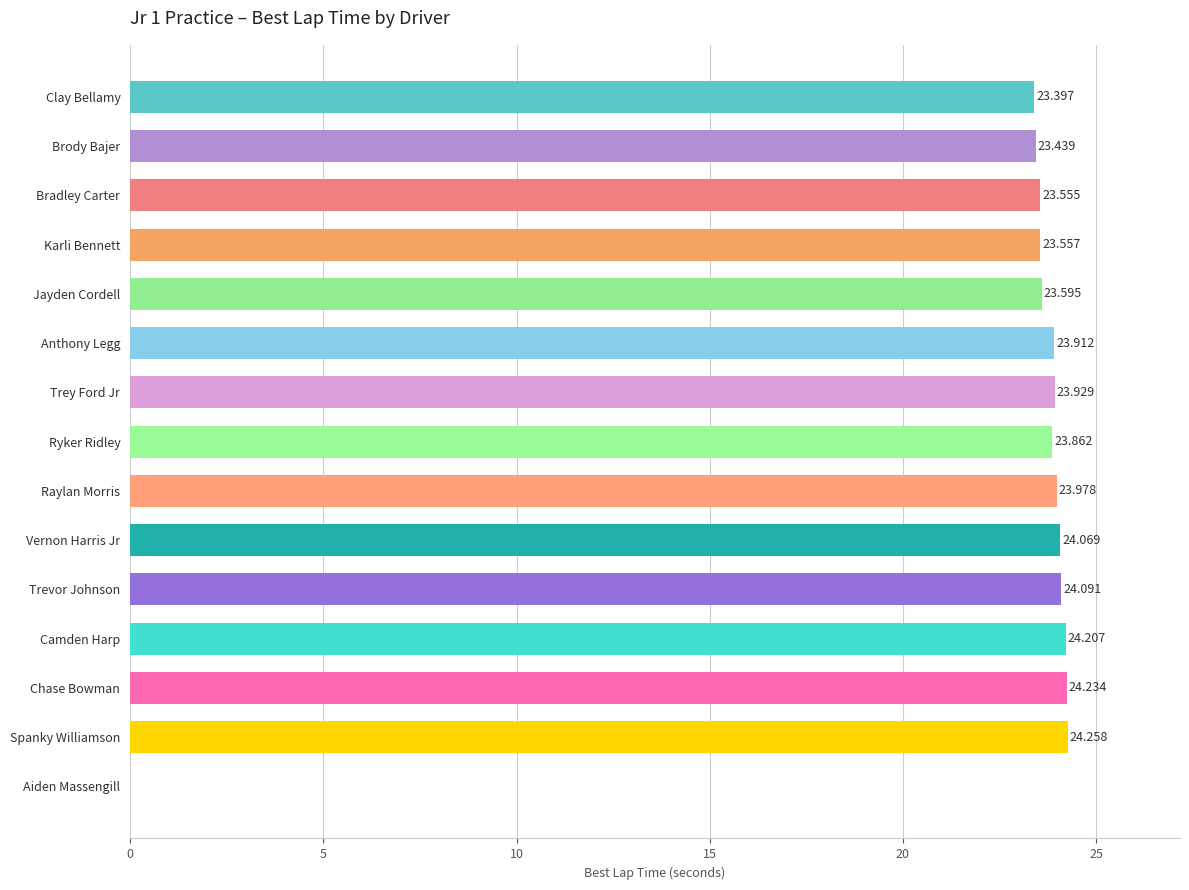

Which label corresponds to the largest value in the chart?

Spanky Williamson